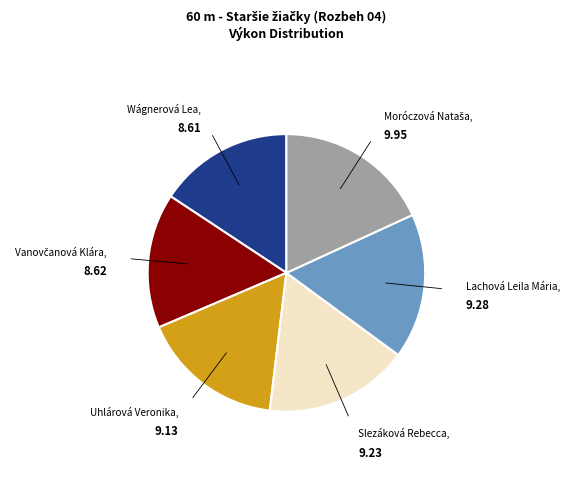

Is there a majority slice in this chart?

No